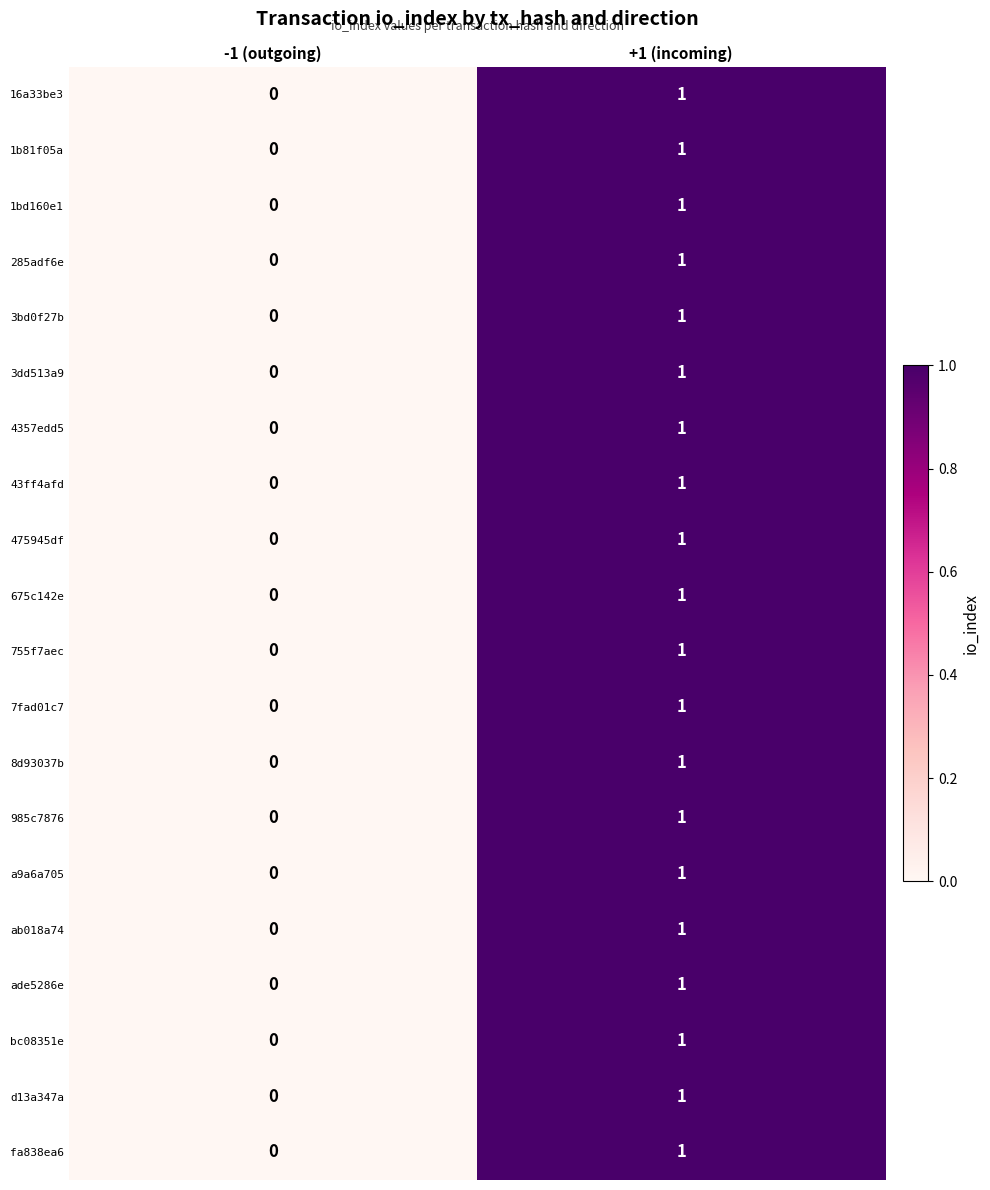

Is the value of 1bd160e1 at -1 (outgoing) greater than the value of a9a6a705 at +1 (incoming)?

No